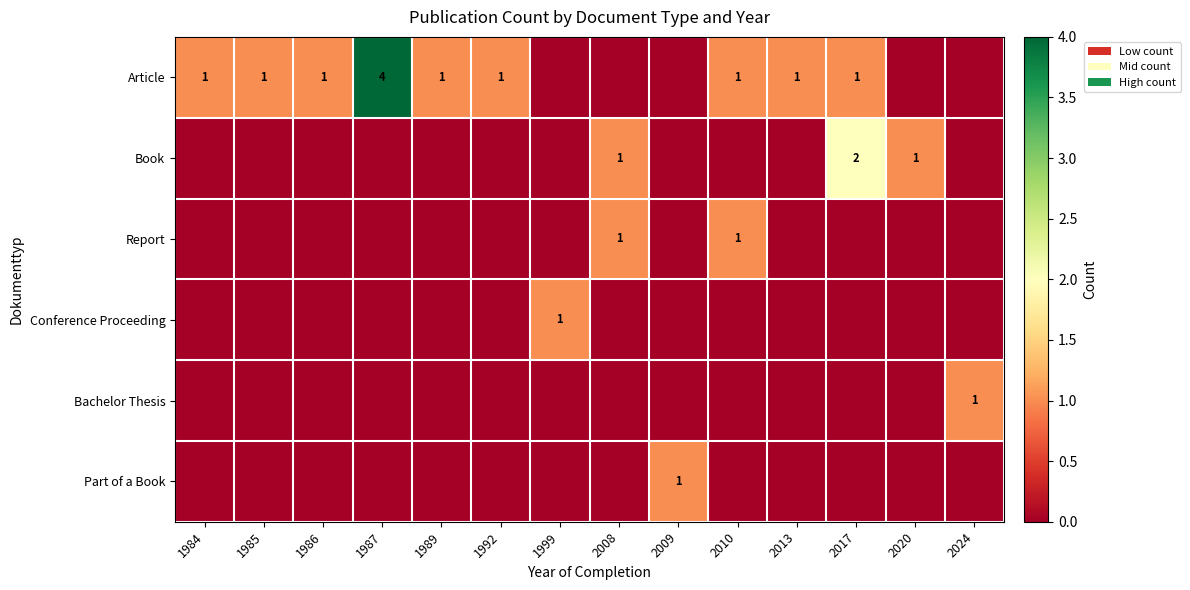

Is it true that Article equals 1 at 2013?

True